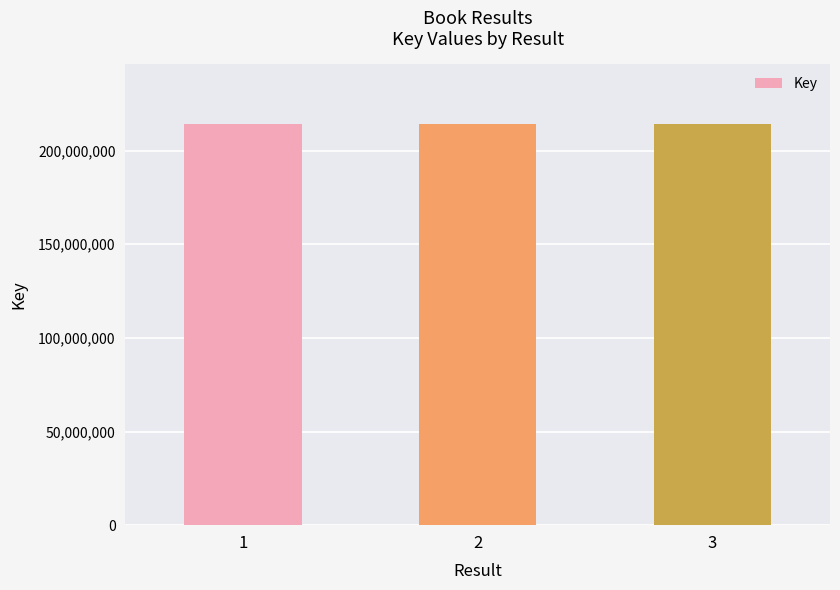

Where is the data nearest to the value 213962440?

1